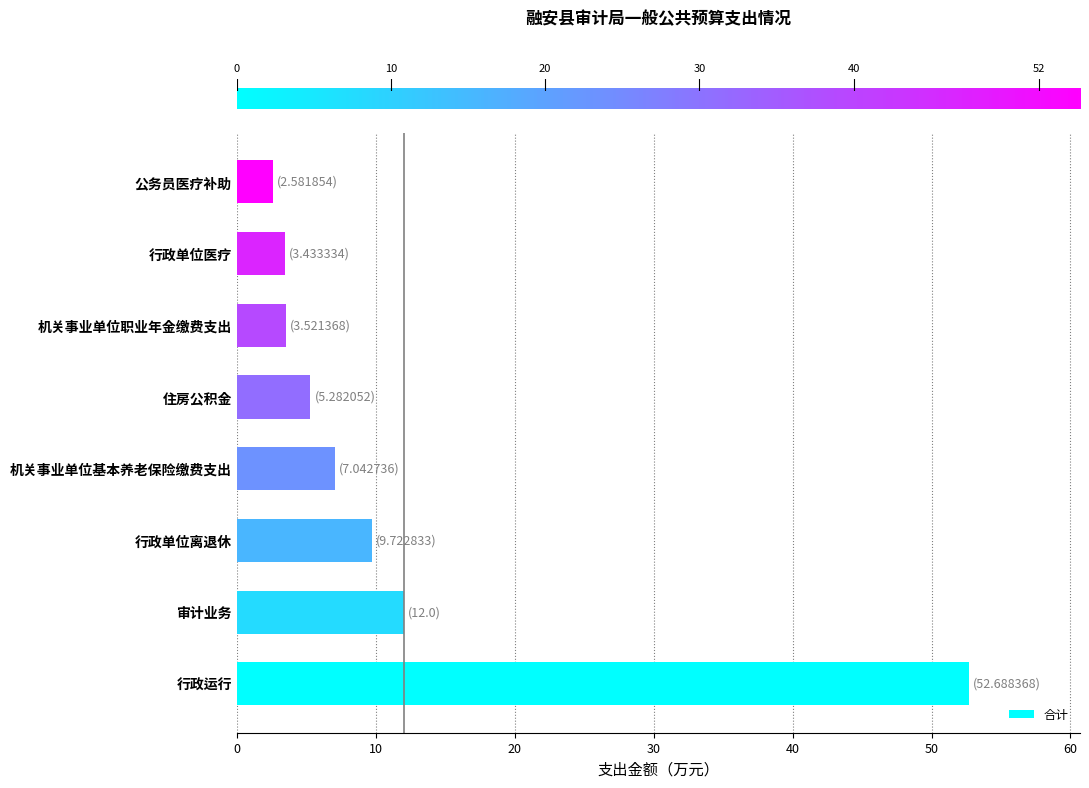

What is the smallest value displayed?

2.6